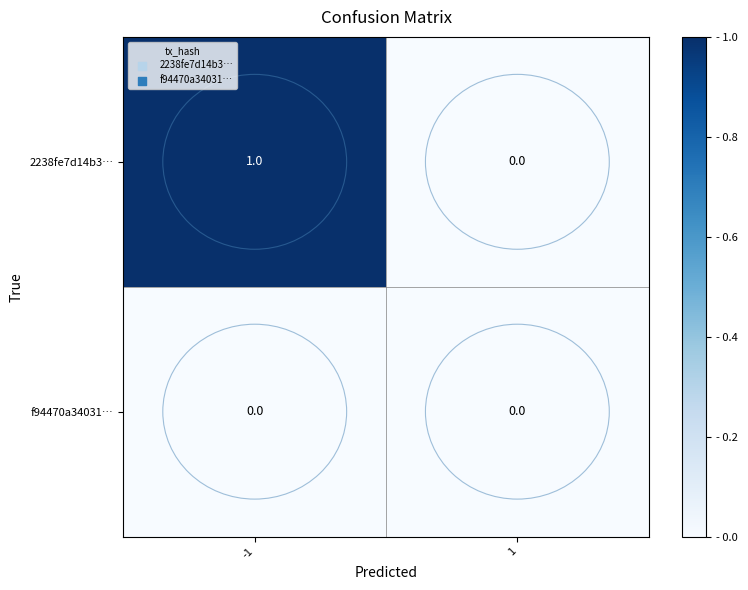

Which series has the largest total across all categories?

2238fe7d14b3…